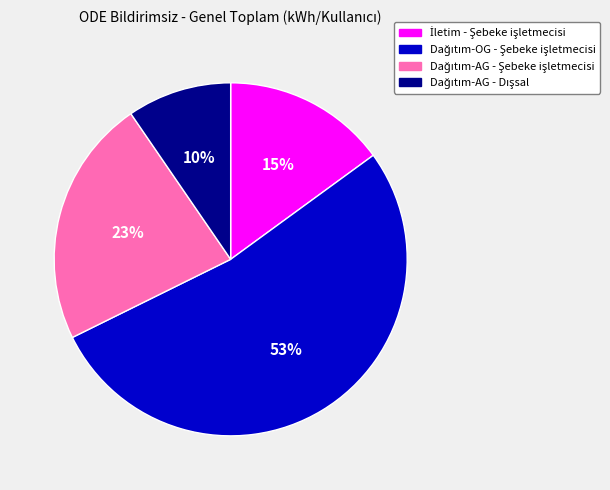

Is there any slice that represents more than half of the pie?

Yes